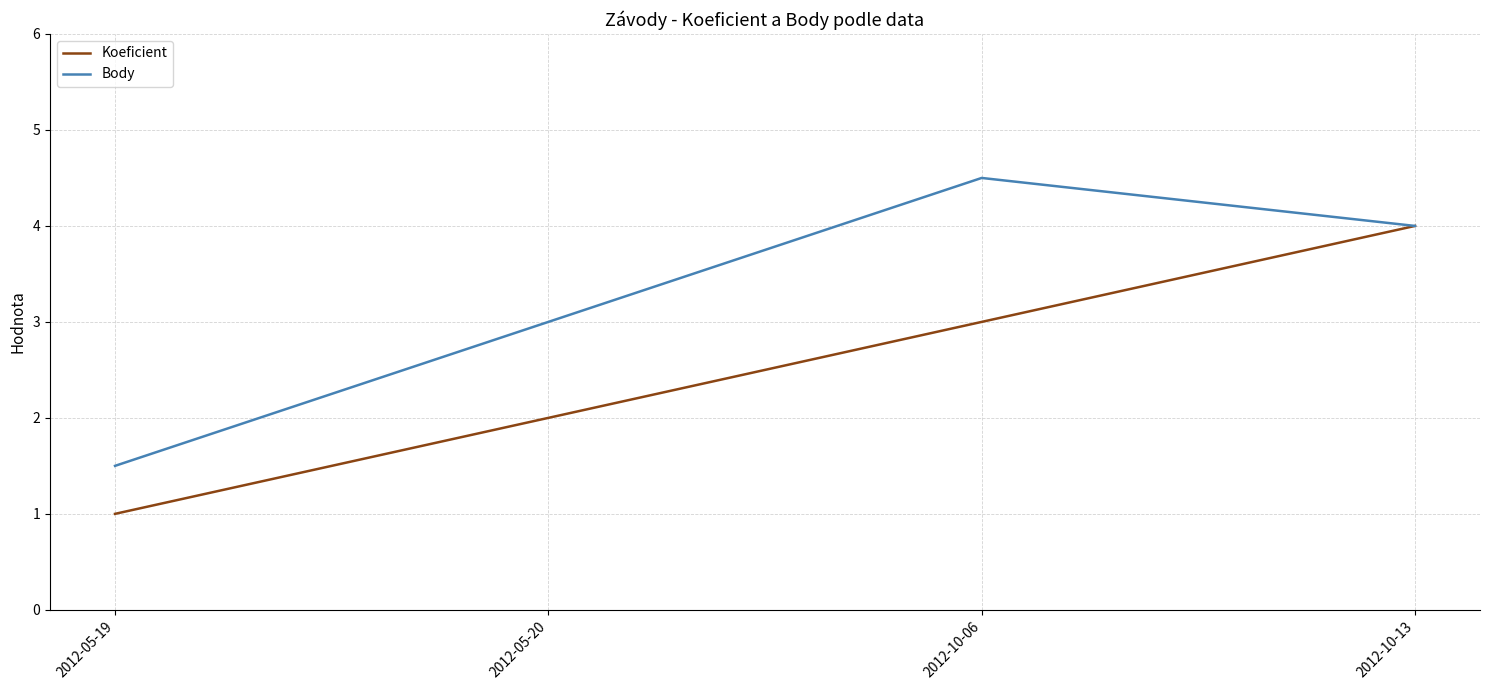

Reading left to right, transcribe all the data shown in this chart.

Koeficient: 2012-05-19=1.0	2012-05-20=2.0	2012-10-06=3.0	2012-10-13=4.0
Body: 2012-05-19=1.5	2012-05-20=3.0	2012-10-06=4.5	2012-10-13=4.0